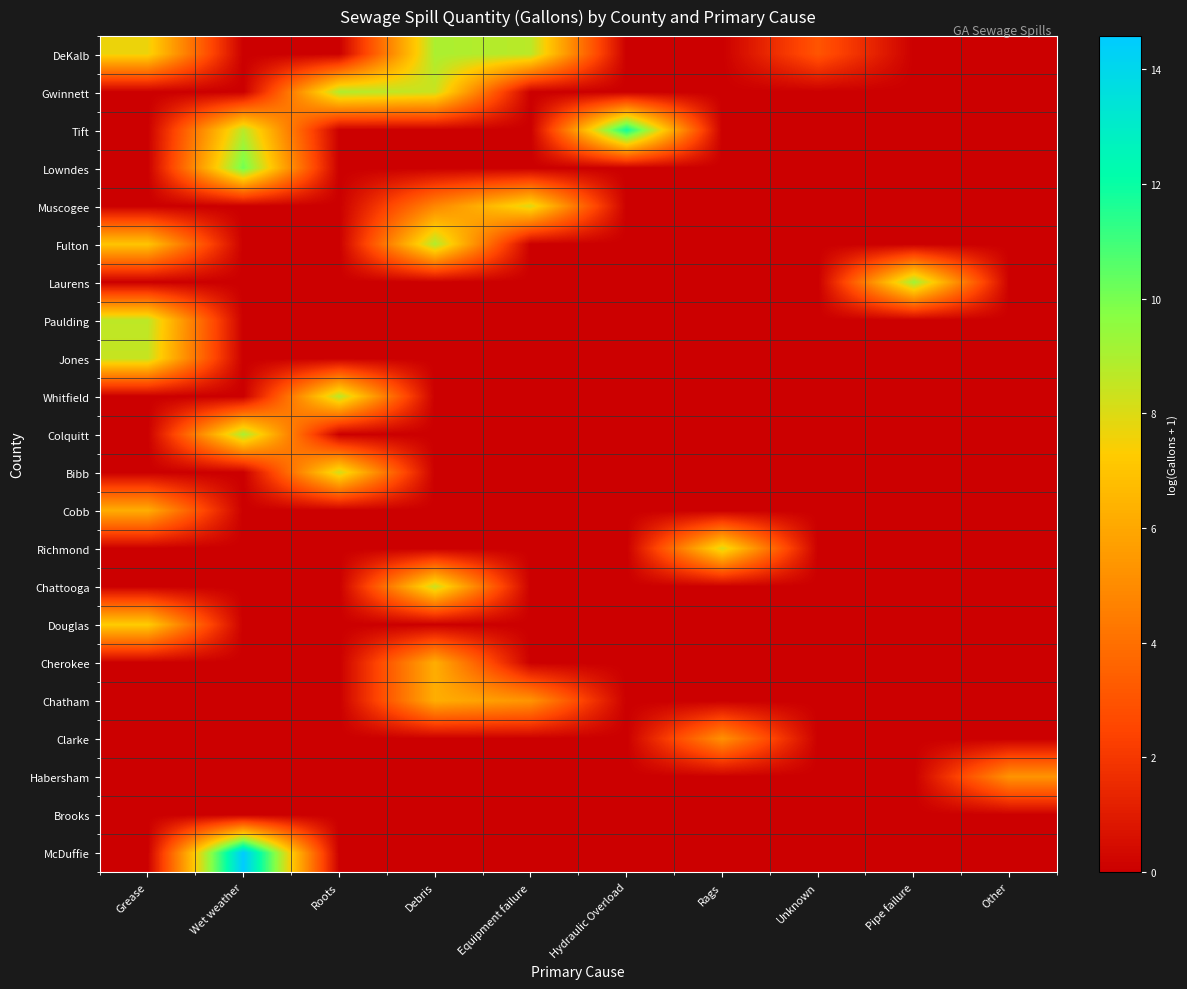

Which series has the largest total across all categories?

DeKalb